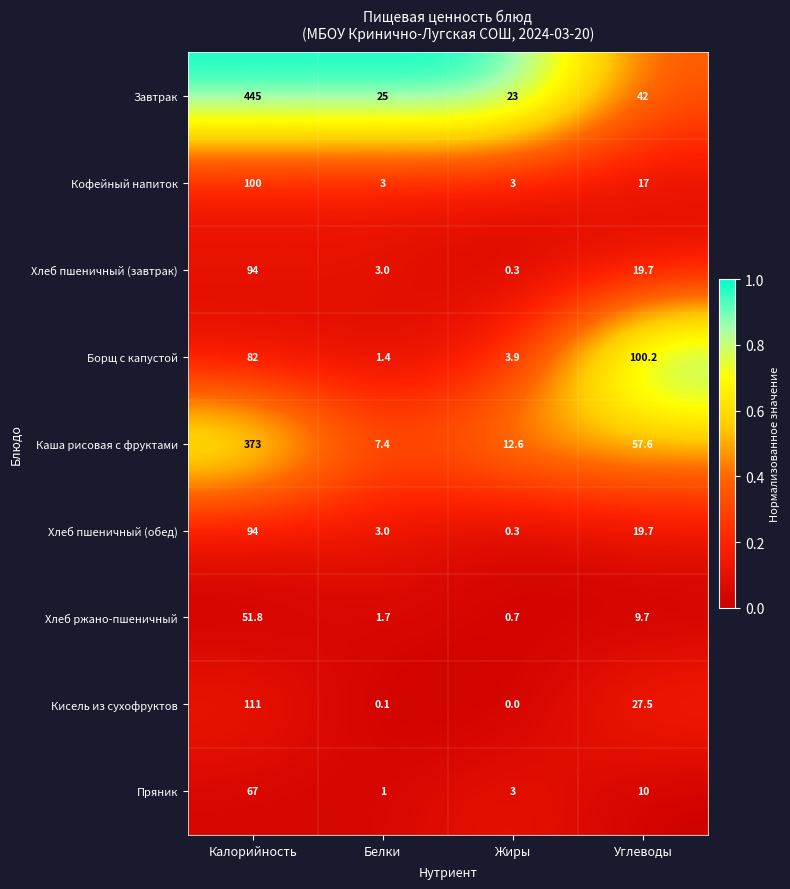

At which label does Пряник first exceed 10?

Калорийность